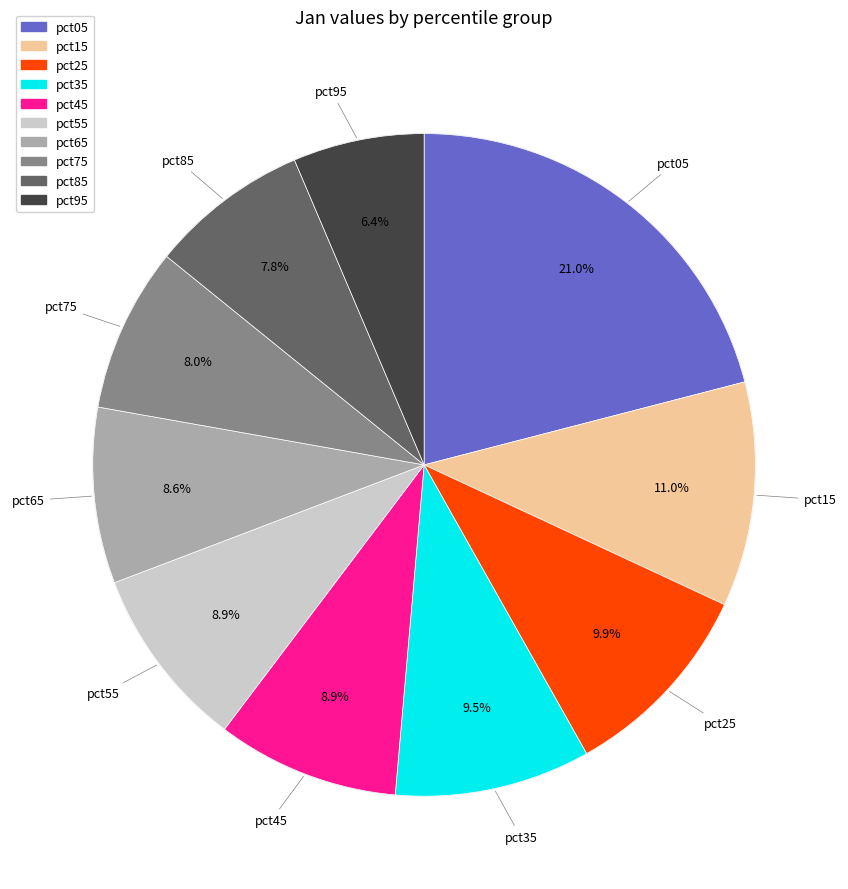

Rank the categories by value from highest to lowest.

pct05, pct15, pct25, pct35, pct55, pct45, pct65, pct75, pct85, pct95